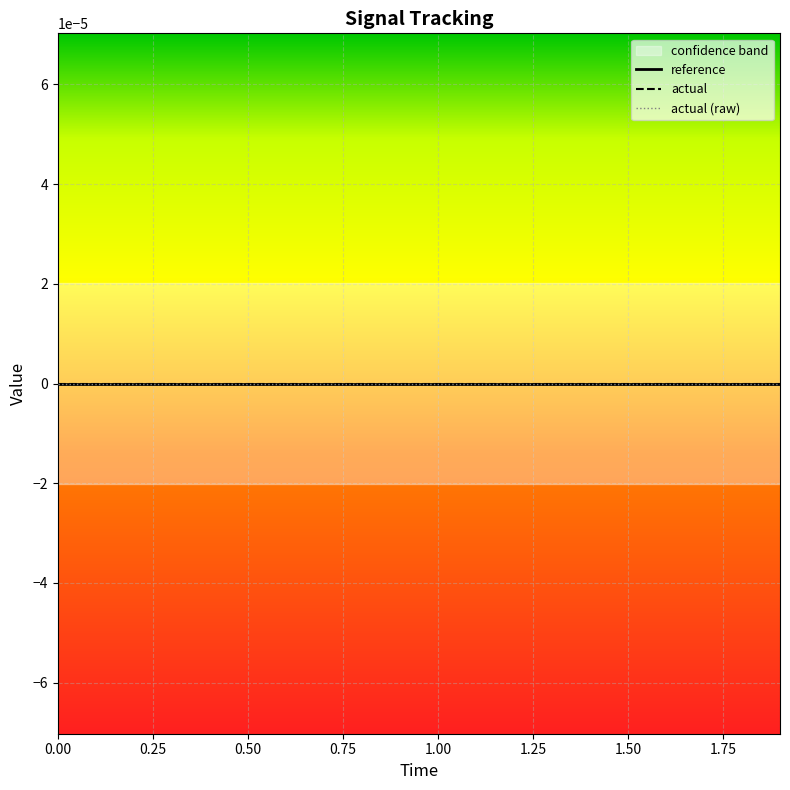

What is the sum of all time_values values?

19.0